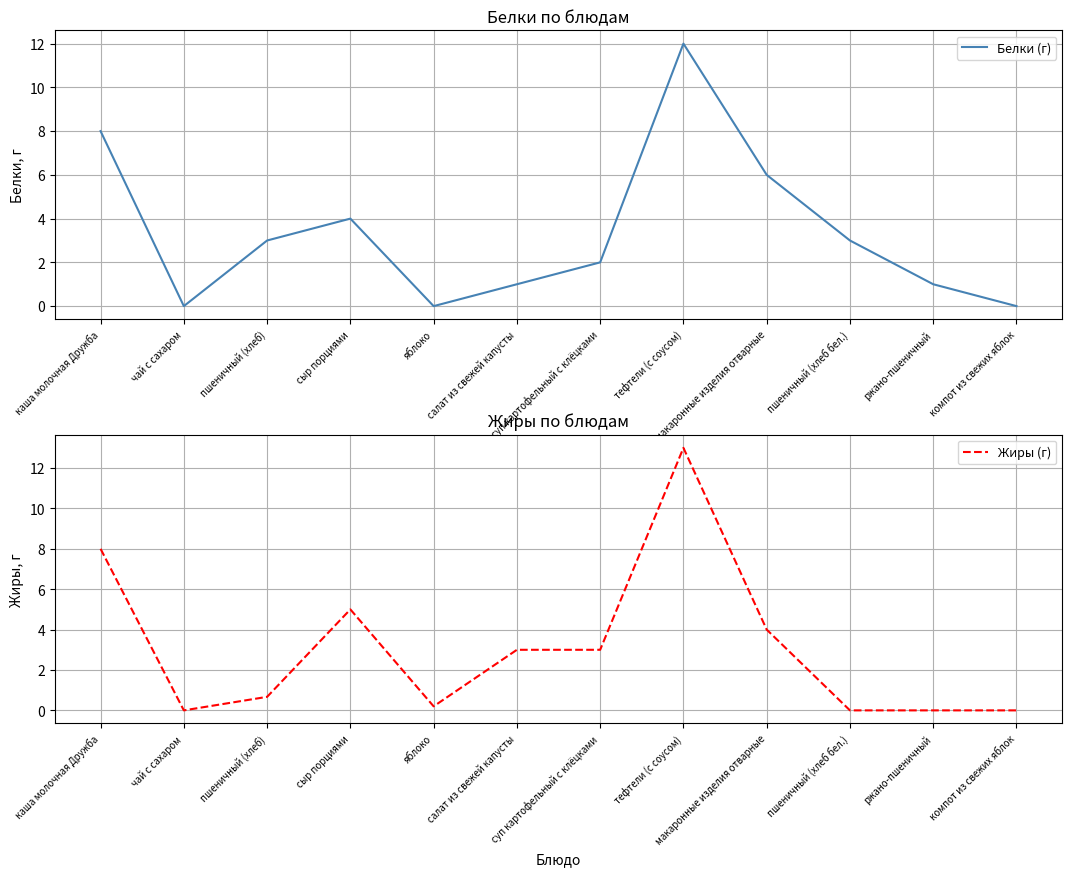

Is the value of Белки (г) at сыр порциями greater than the value of Жиры (г) at каша молочная Дружба?

No